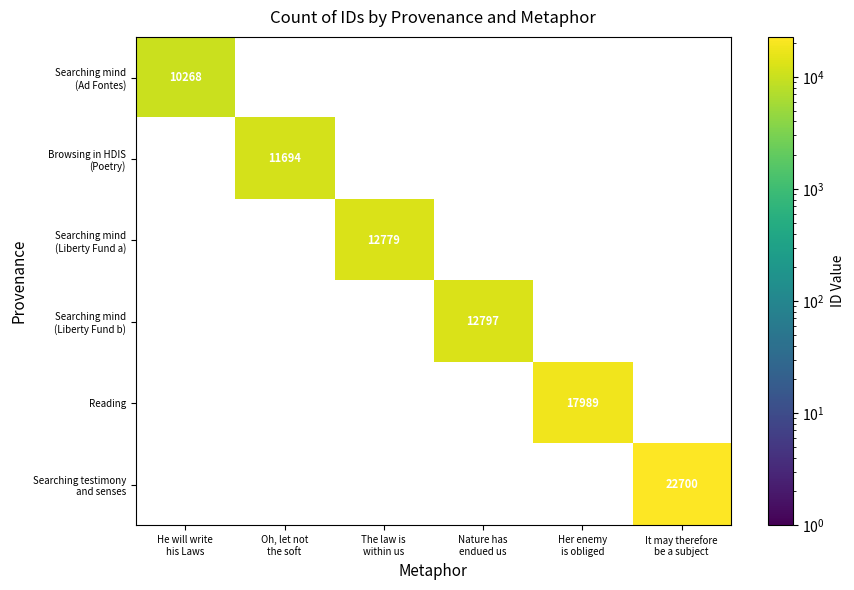

What is the spread (max minus min) of values at Oh, let not
the soft?

11694